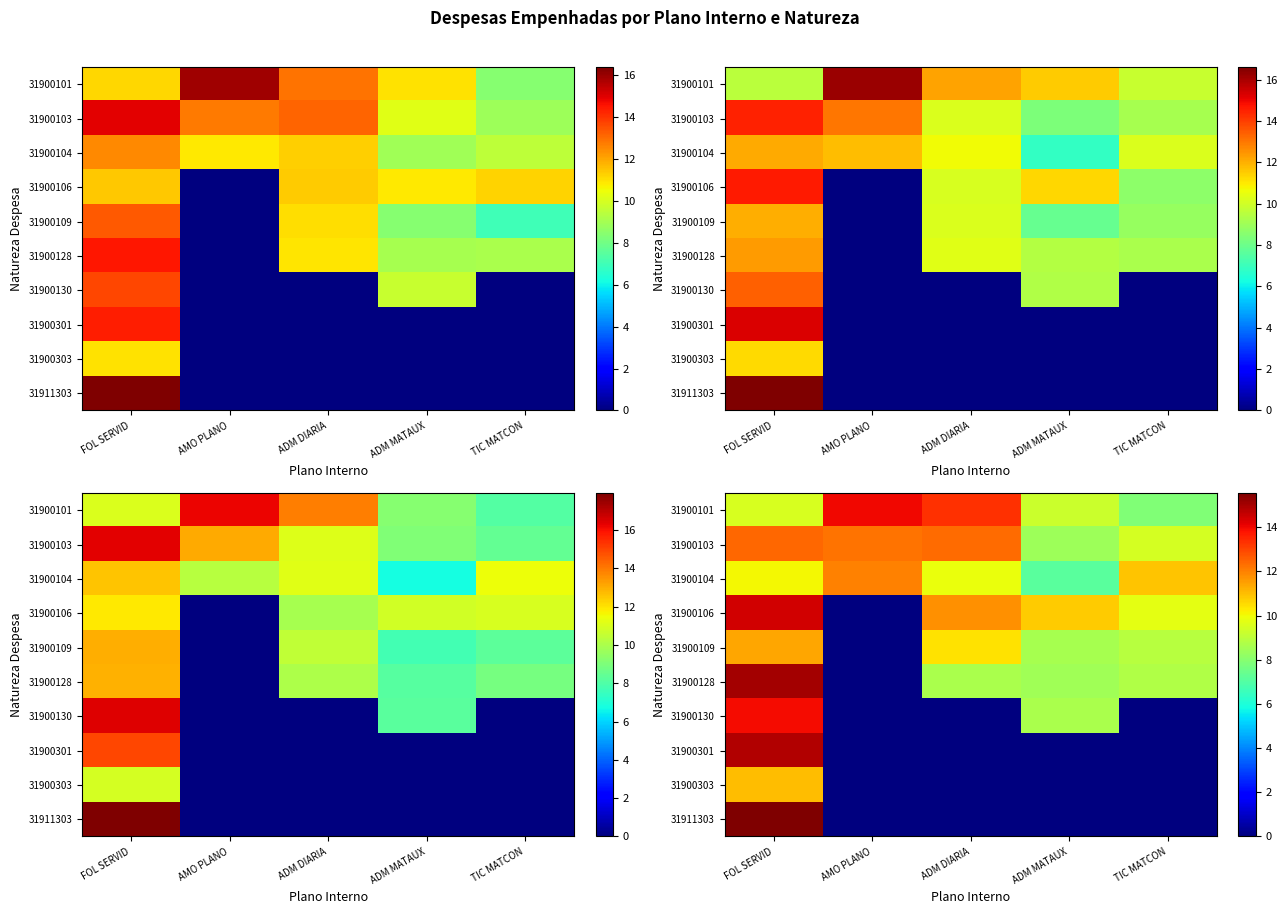

What is the total value across all series at FOL SERVID?

128.1